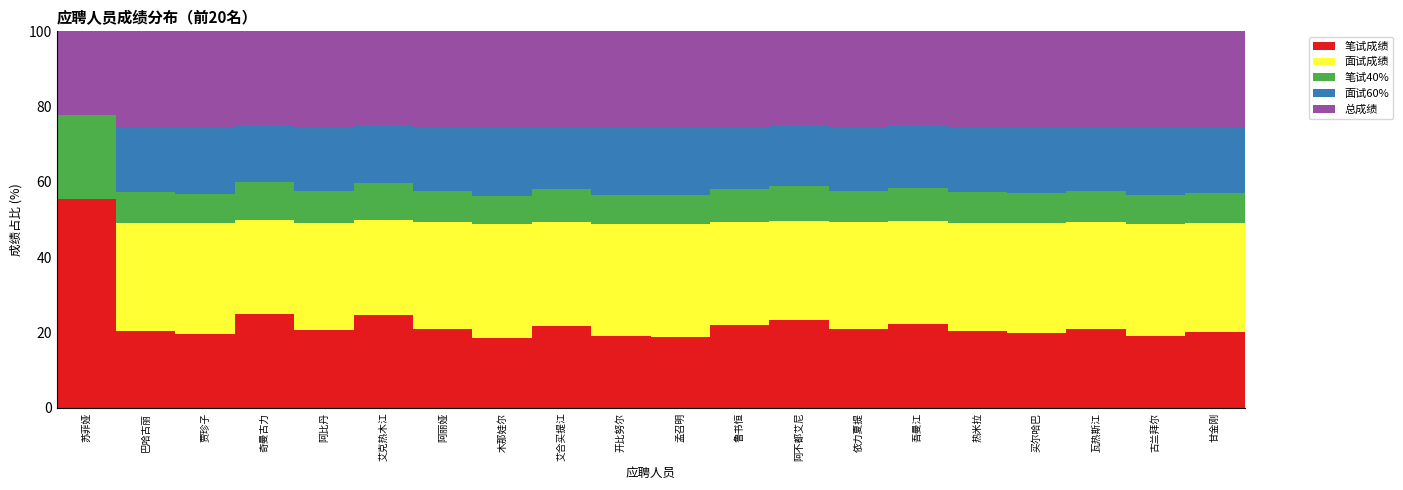

At which label does 笔试成绩 reach its peak?

苏菲娅